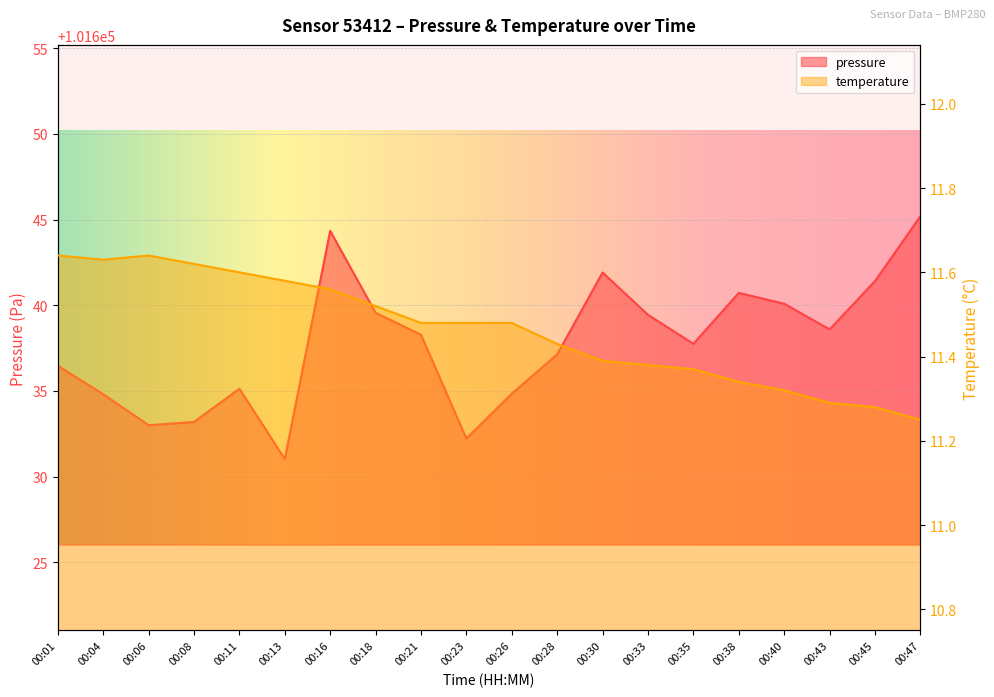

True or false: pressure and temperature cross at least once.

False